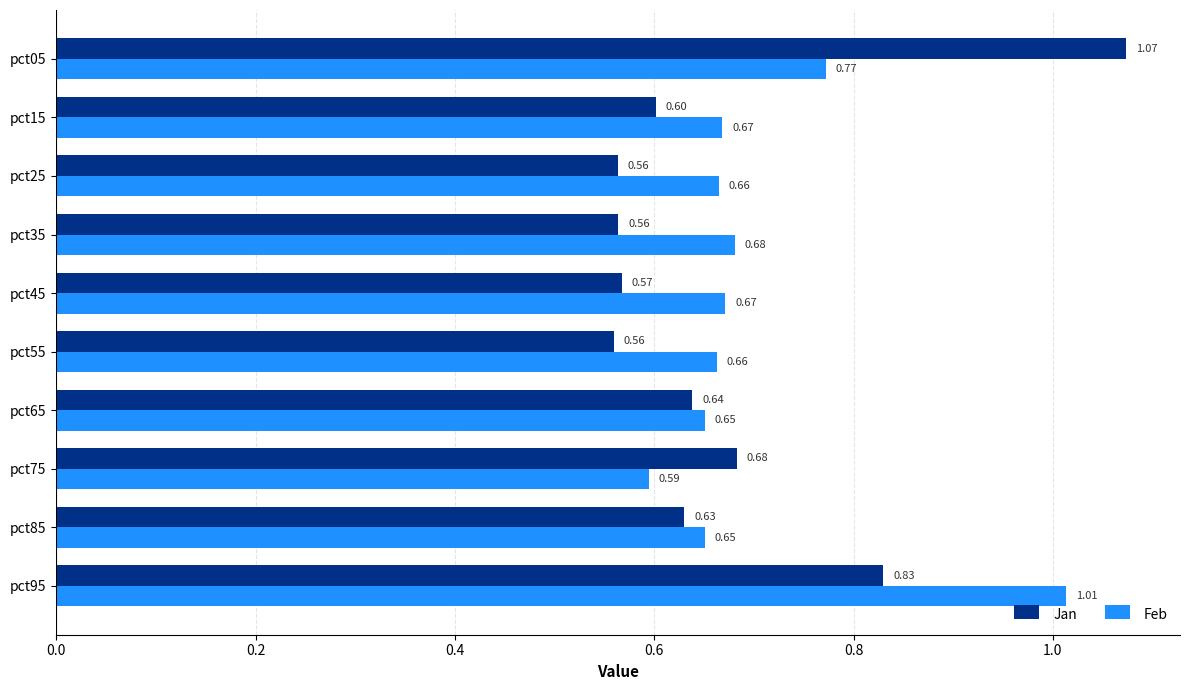

At pct75, list the series in order from smallest to largest.

Feb, Jan